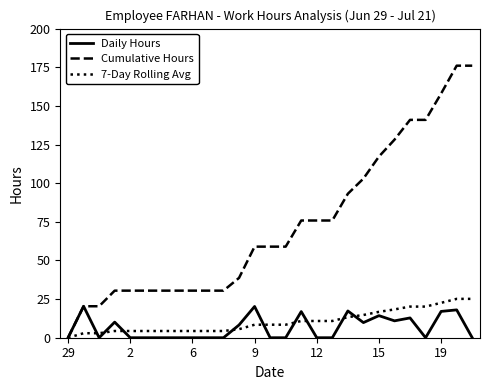

What is the maximum value for 7-Day Rolling Avg?

25.1